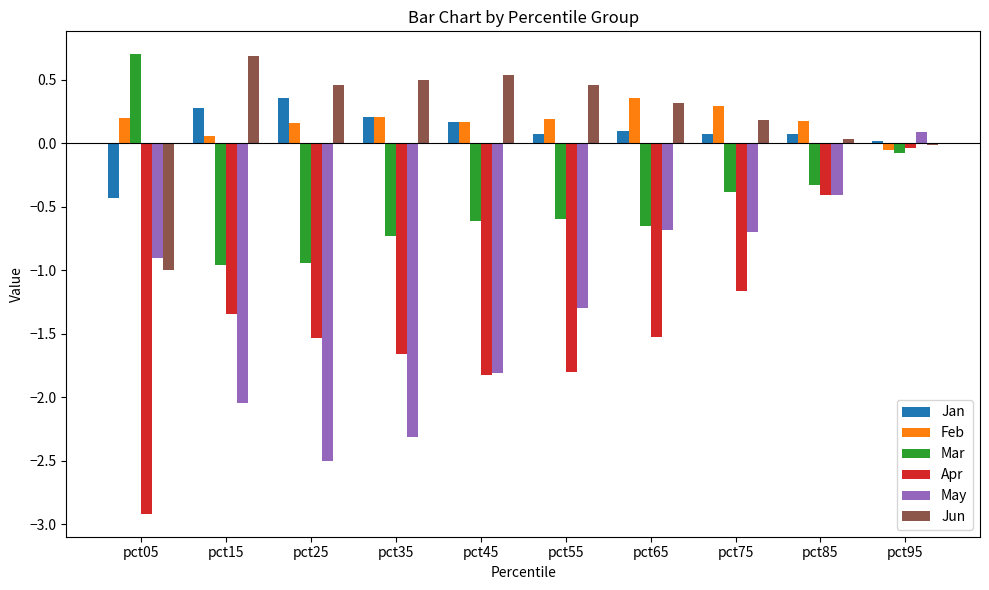

Is the value of Jun at pct65 greater than the value of May at pct35?

Yes